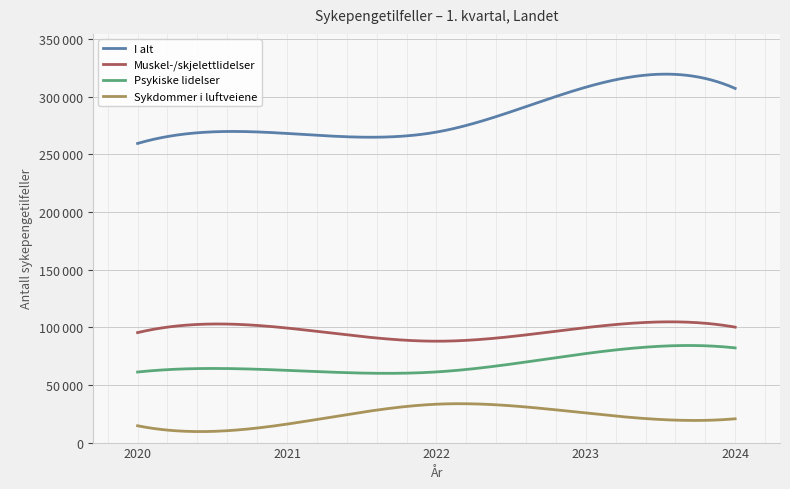

What are all the series names shown in the legend?

I alt, Muskel-/skjelettlidelser, Psykiske lidelser, Sykdommer i luftveiene